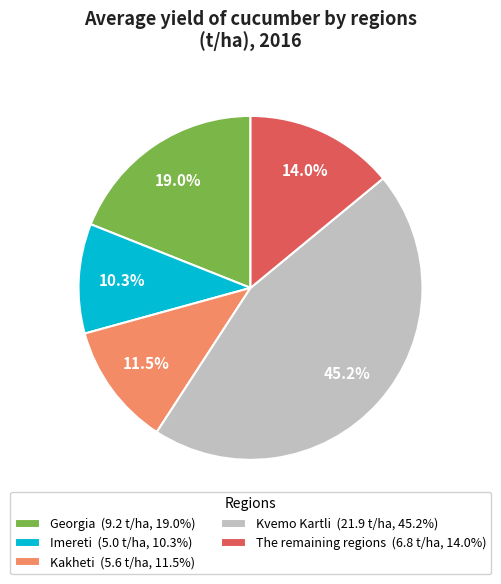

To the nearest percent, what is the average slice percentage?

20%